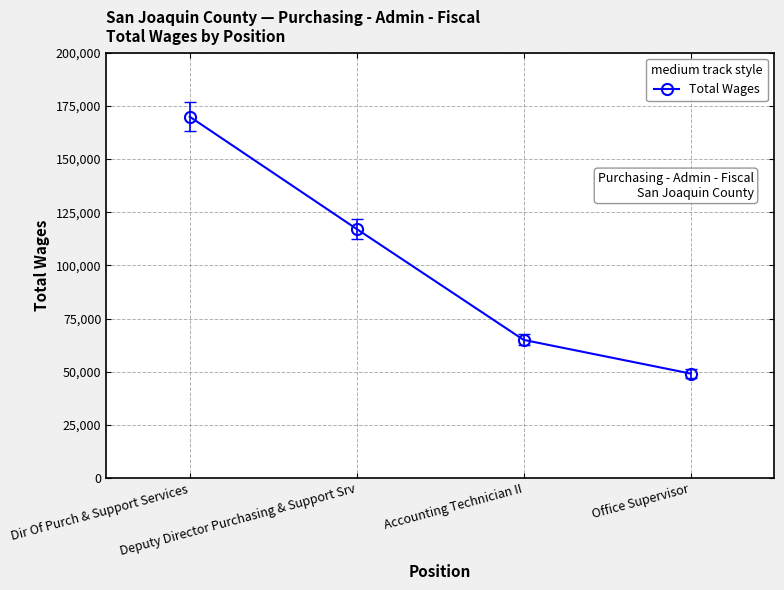

List the labels in order of value, largest first.

Dir Of Purch & Support Services, Deputy Director Purchasing & Support Srv, Accounting Technician II, Office Supervisor